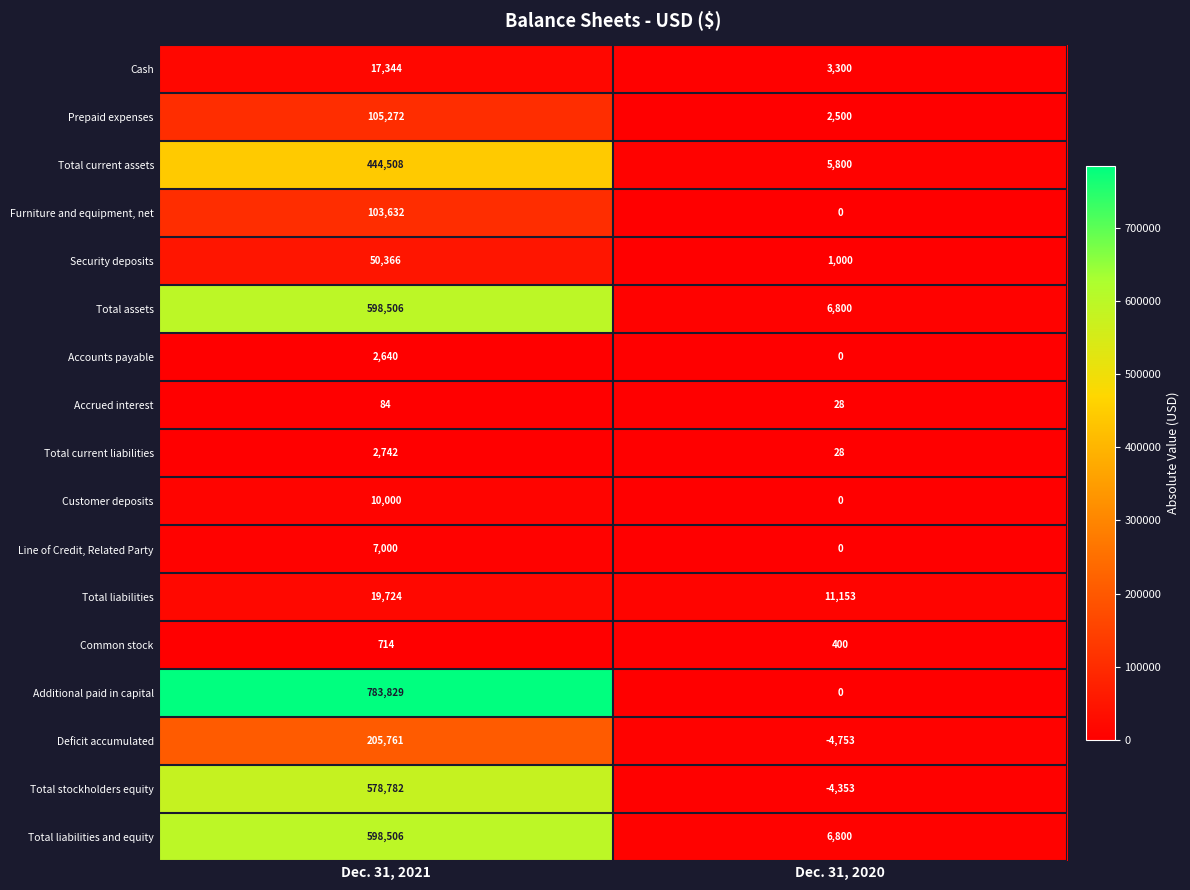

The value of Furniture and equipment, net at Dec. 31, 2021 is 103632. True or false?

True